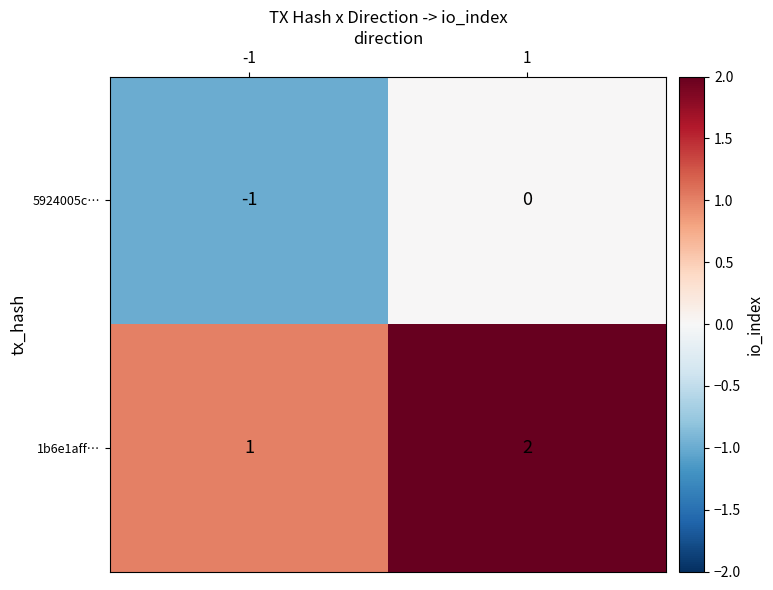

Reading left to right, extract all data points from this chart.

5924005c…: -1	0
1b6e1aff…: 1	2